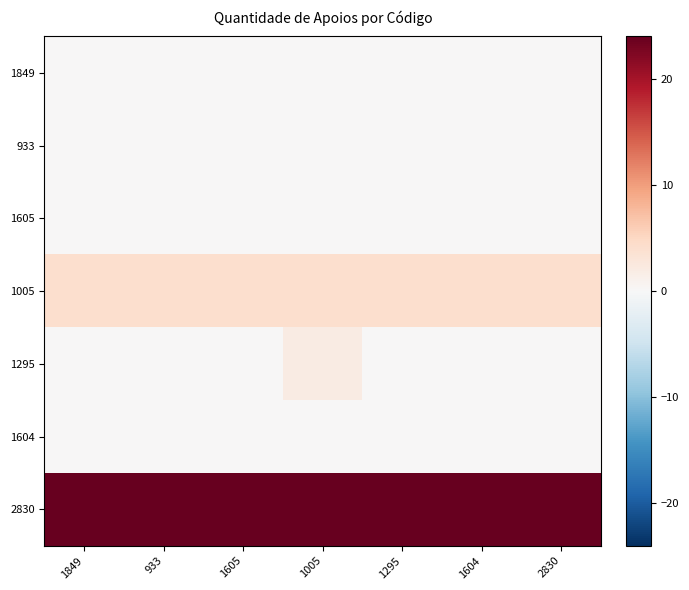

Reading right to left, transcribe all the data shown in this chart.

1849: 2830=0	1604=0	1295=0	1005=0	1605=0	933=0	1849=0
933: 2830=0	1604=0	1295=0	1005=0	1605=0	933=0	1849=0
1605: 2830=0	1604=0	1295=0	1005=0	1605=0	933=0	1849=0
1005: 2830=4	1604=4	1295=4	1005=4	1605=4	933=4	1849=4
1295: 2830=0	1604=0	1295=0	1005=2	1605=0	933=0	1849=0
1604: 2830=0	1604=0	1295=0	1005=0	1605=0	933=0	1849=0
2830: 2830=24	1604=24	1295=24	1005=24	1605=24	933=24	1849=24